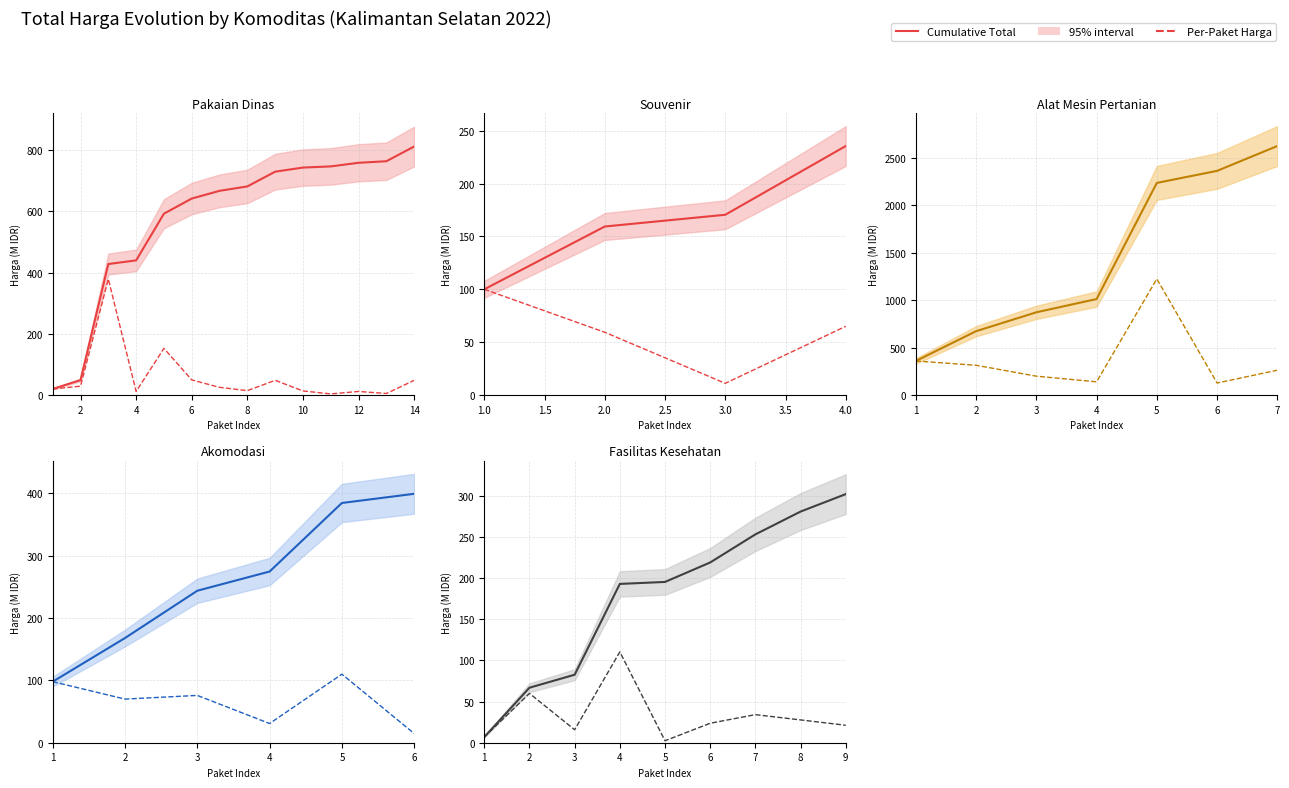

Rank the series by their maximum value, from highest to lowest.

Cumulative Total, Per-Paket Harga